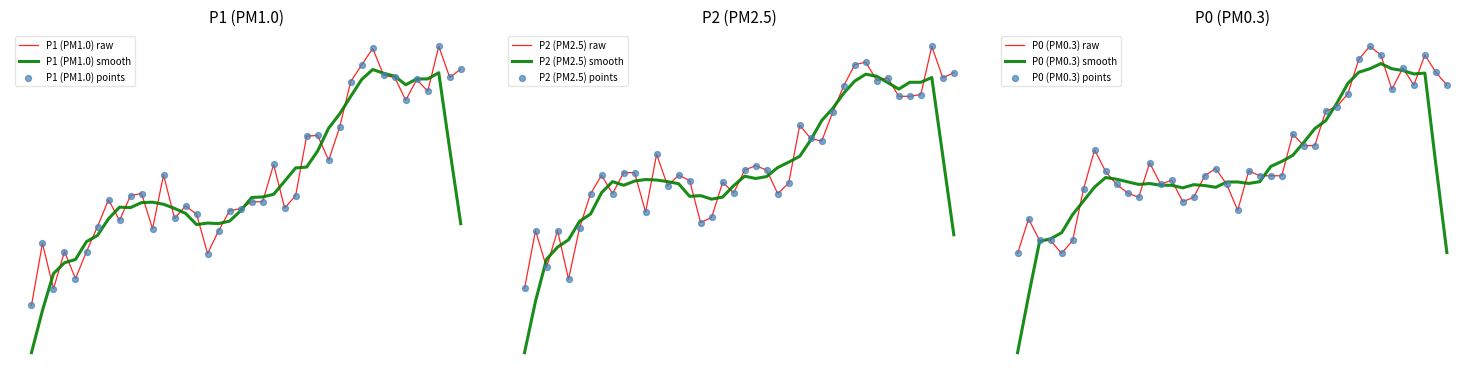

Which series contains the lowest Y value?

P0